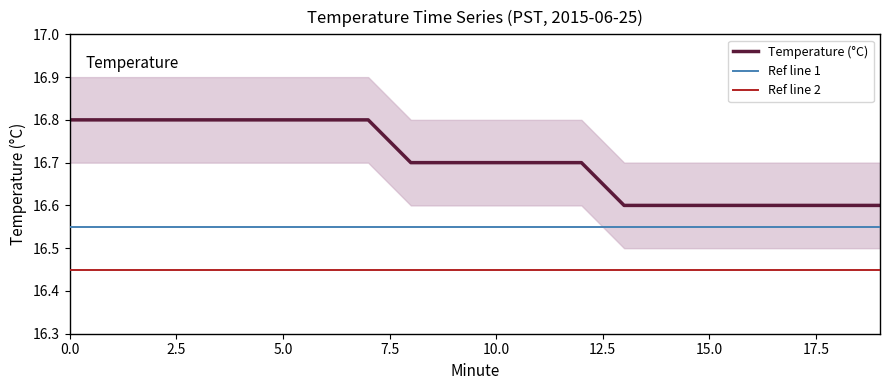

What is the sum of all upper_band values?

336.1